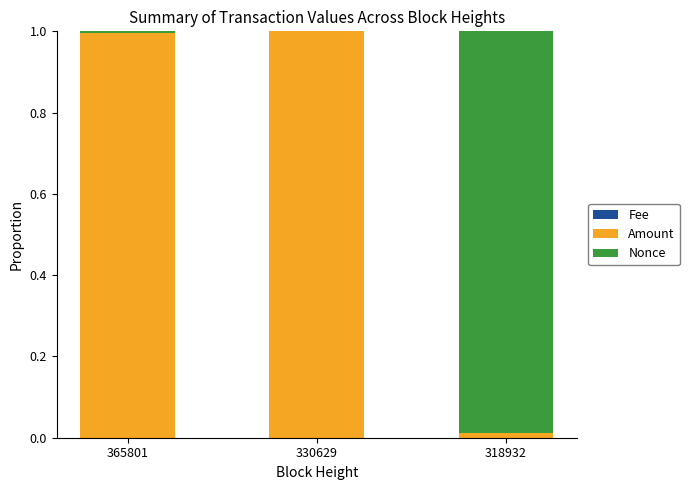

Count the number of categories in the chart.

3